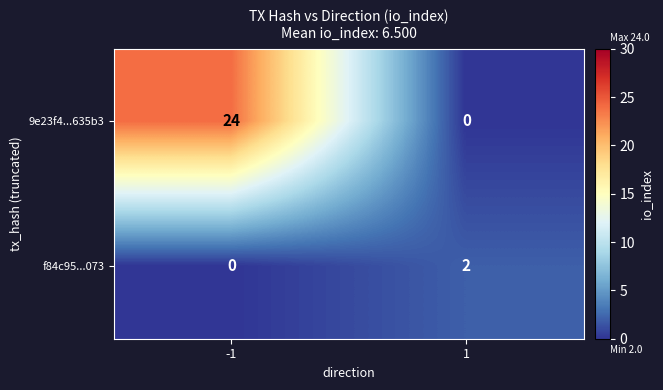

What is the spread (max minus min) of values at -1?

24